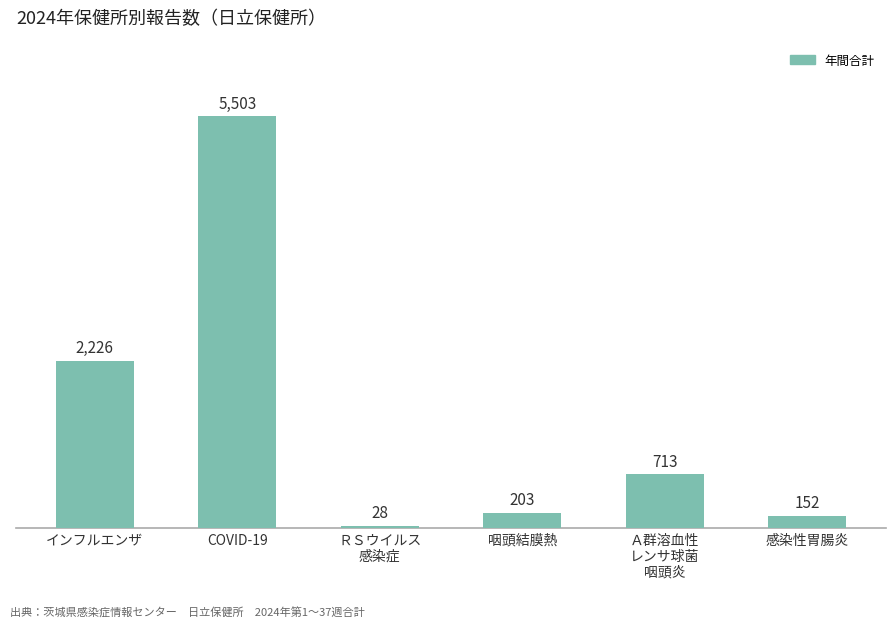

List the labels in order of value, largest first.

COVID-19, インフルエンザ, Ａ群溶血性
レンサ球菌
咽頭炎, 咽頭結膜熱, 感染性胃腸炎, ＲＳウイルス
感染症